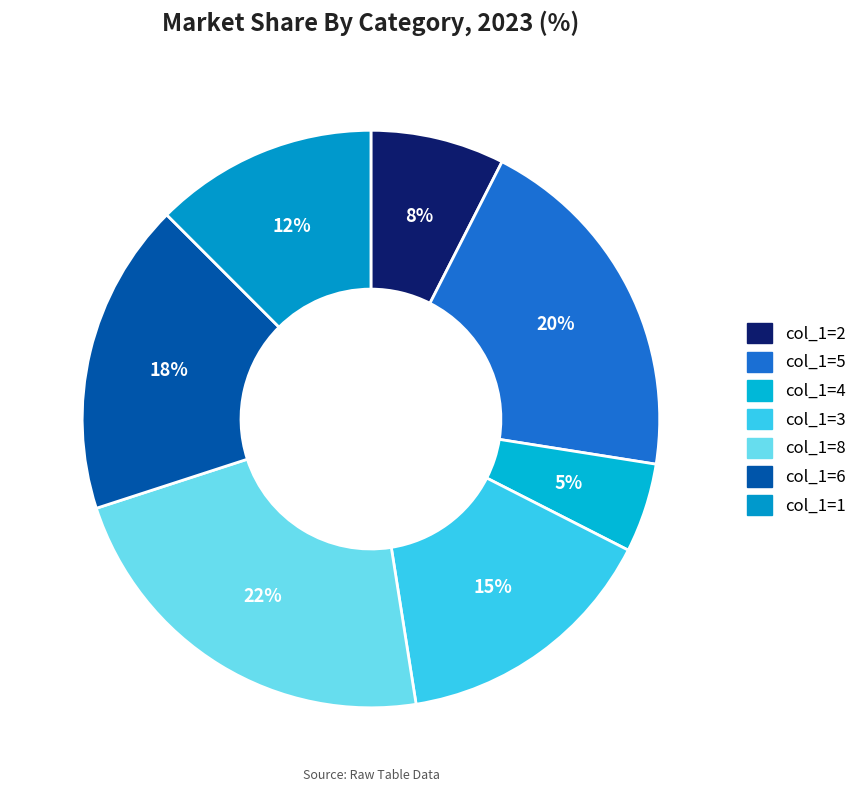

How many segments does this pie chart have?

7